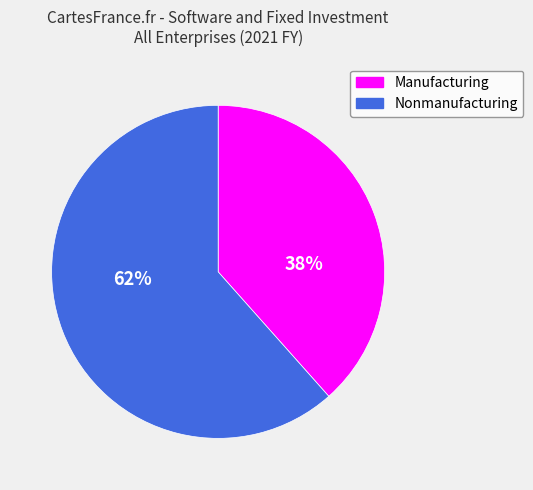

Do Manufacturing and Nonmanufacturing together represent more than half of the pie?

Yes